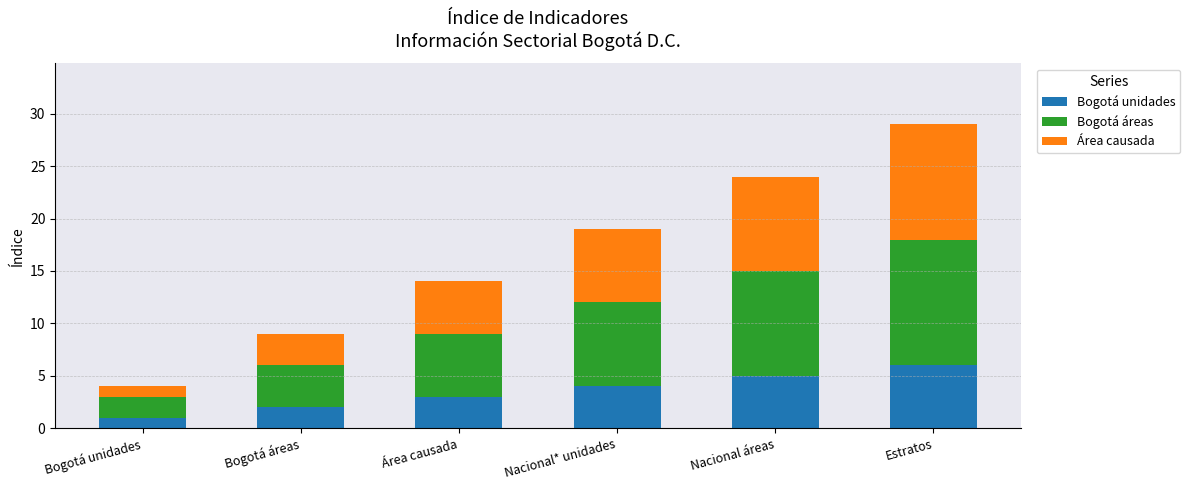

Does the chart contain stacked bars?

Yes